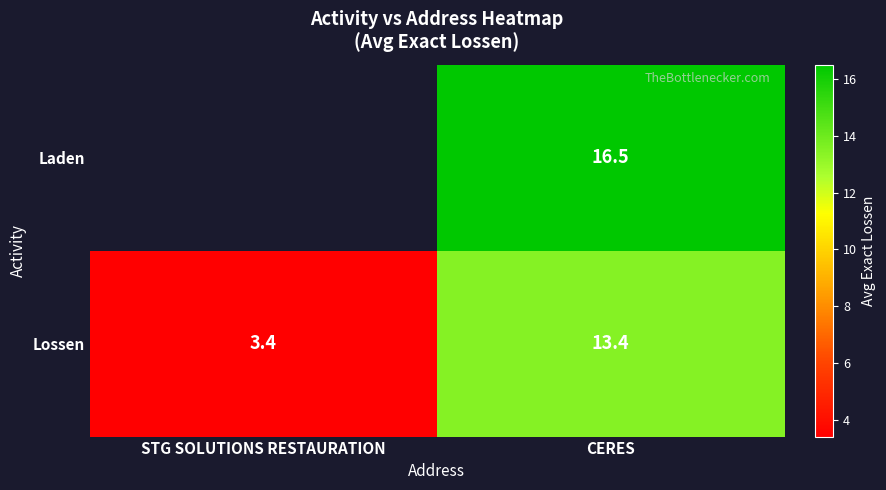

What is the total value across all series at CERES?

29.9